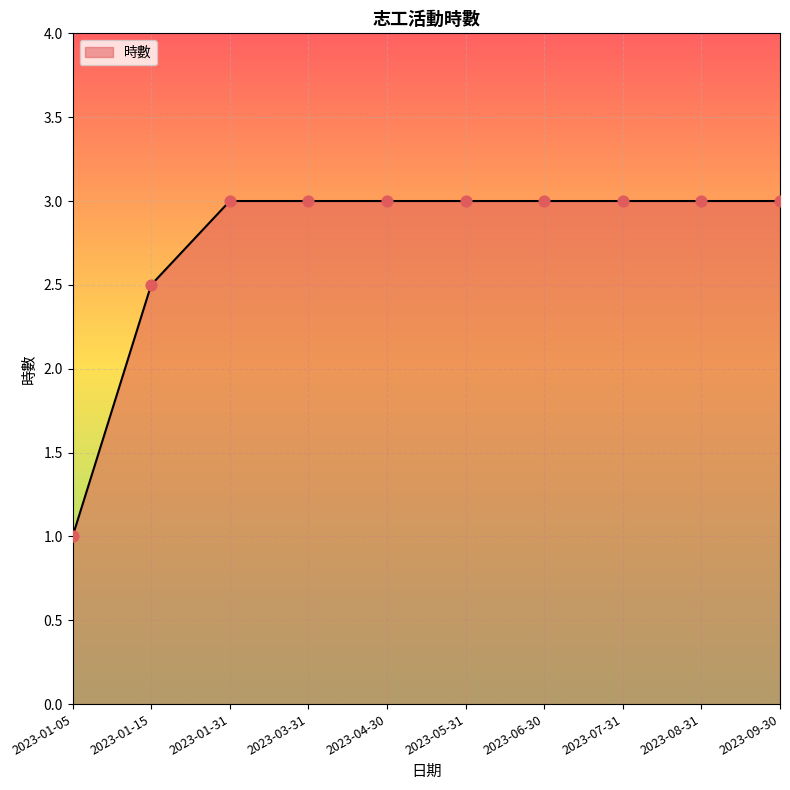

What is the change in value from 2023-01-15 to 2023-08-31?

+0.5